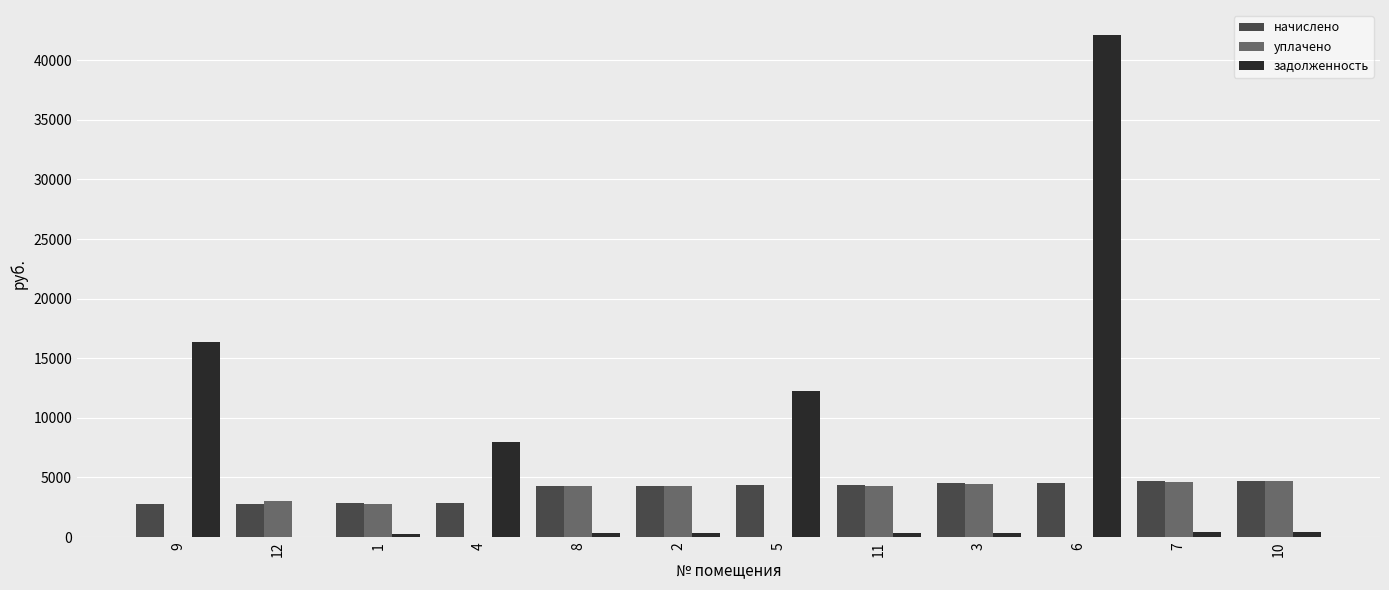

The value of начислено at 2 is 4320.7. True or false?

True